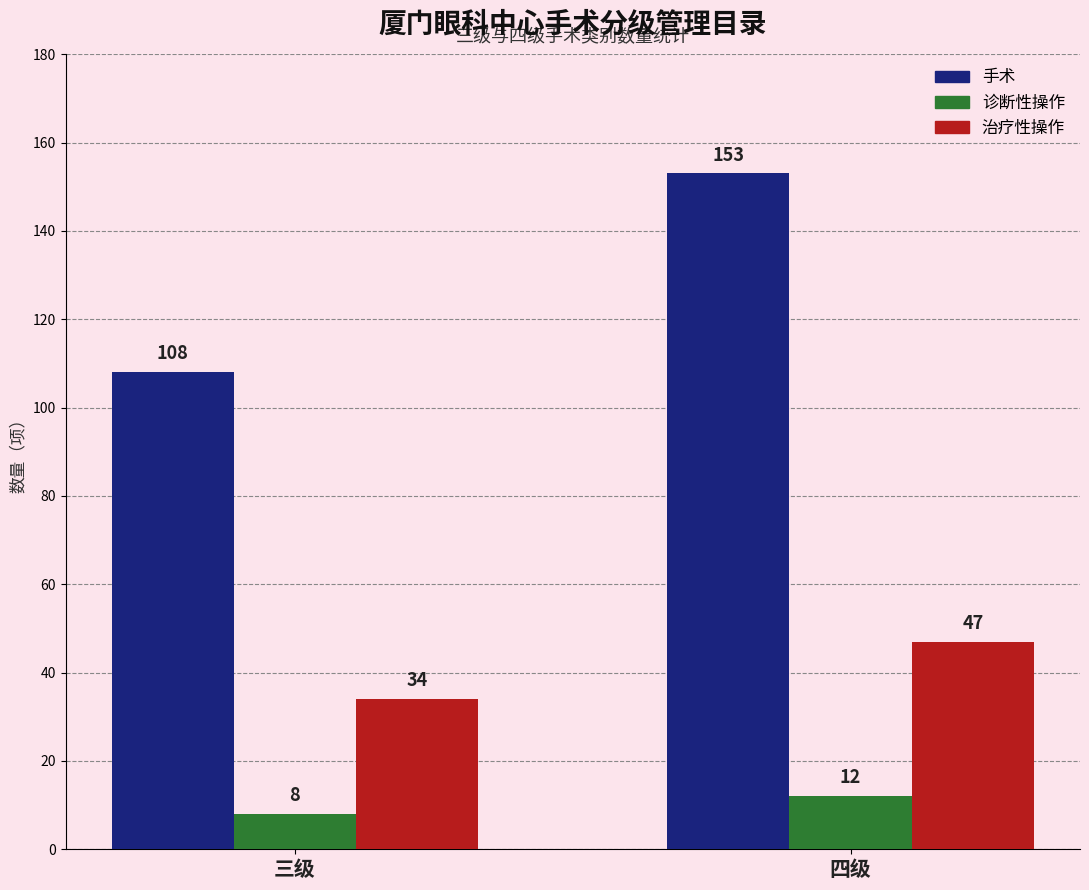

List the series in order of their overall mean, highest first.

手术, 治疗性操作, 诊断性操作